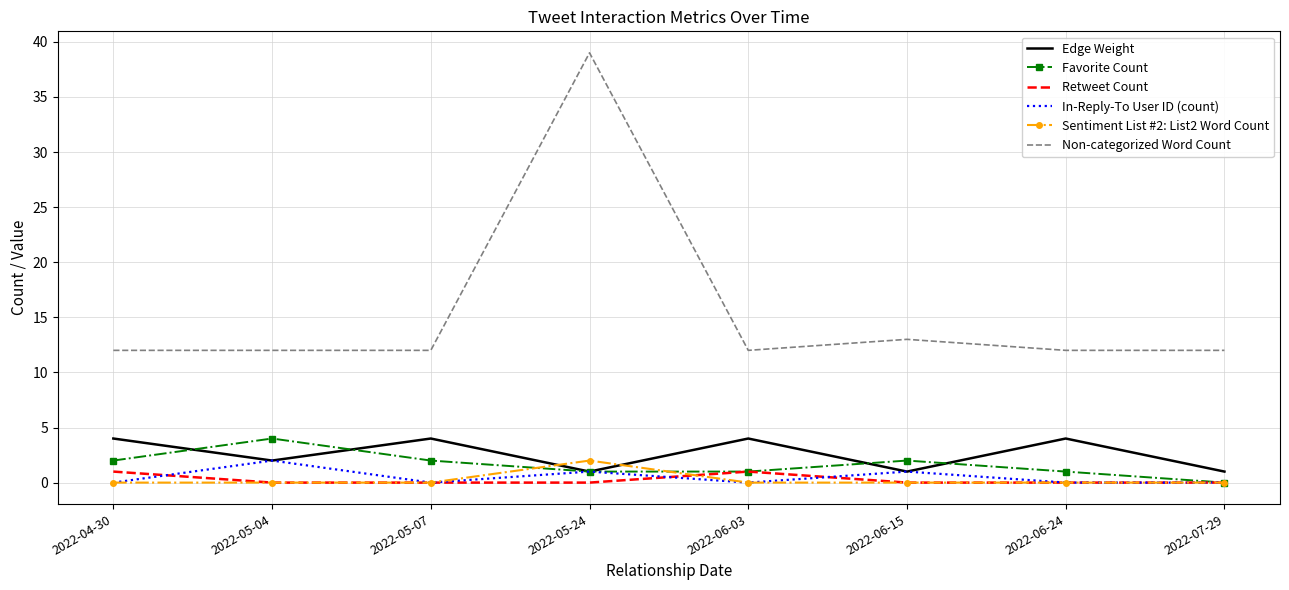

True or false: Non-categorized Word Count and Edge Weight intersect in this chart.

False